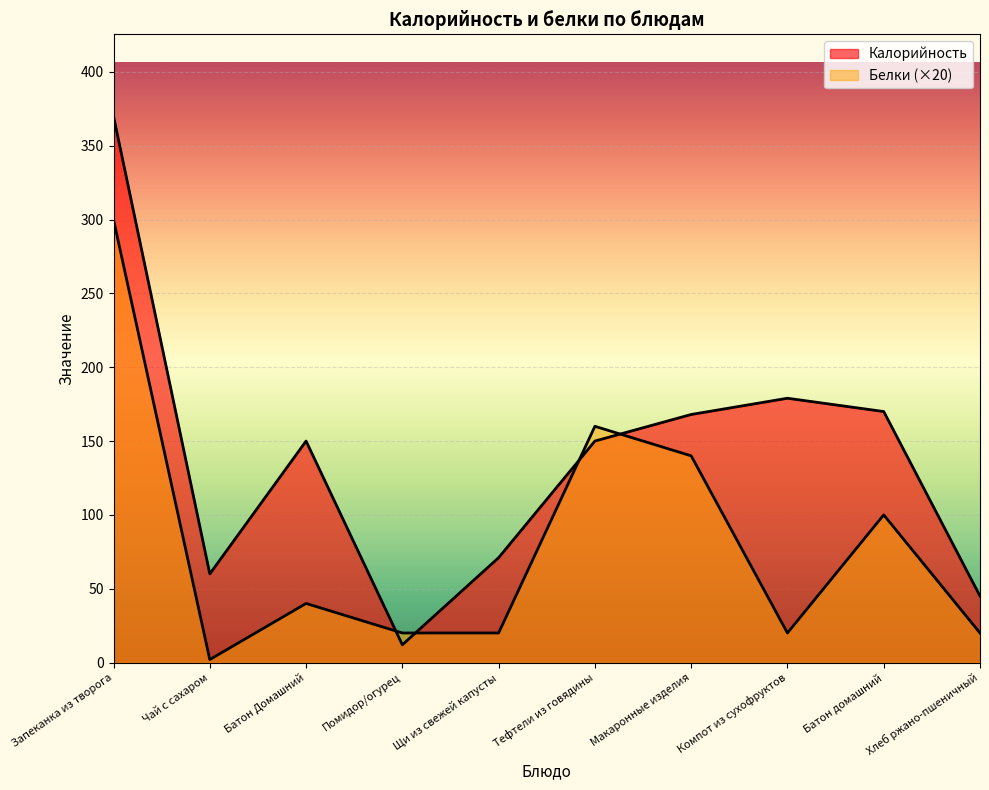

What is the maximum value for Калорийность?

370